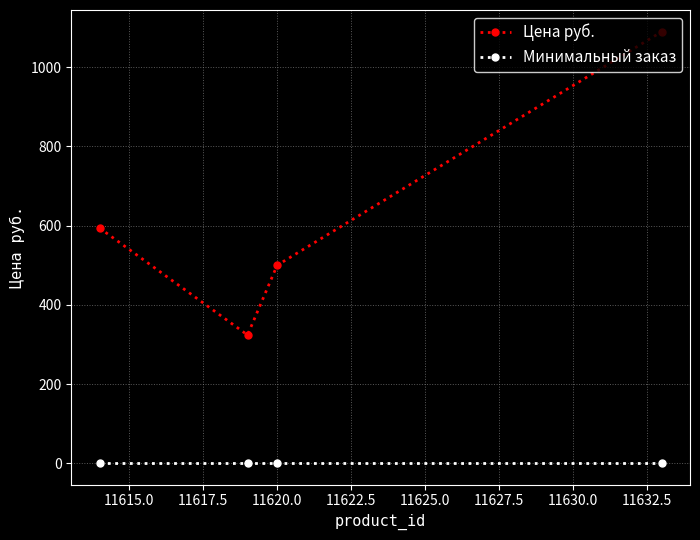

At how many categories does at least one series exceed 736?

1